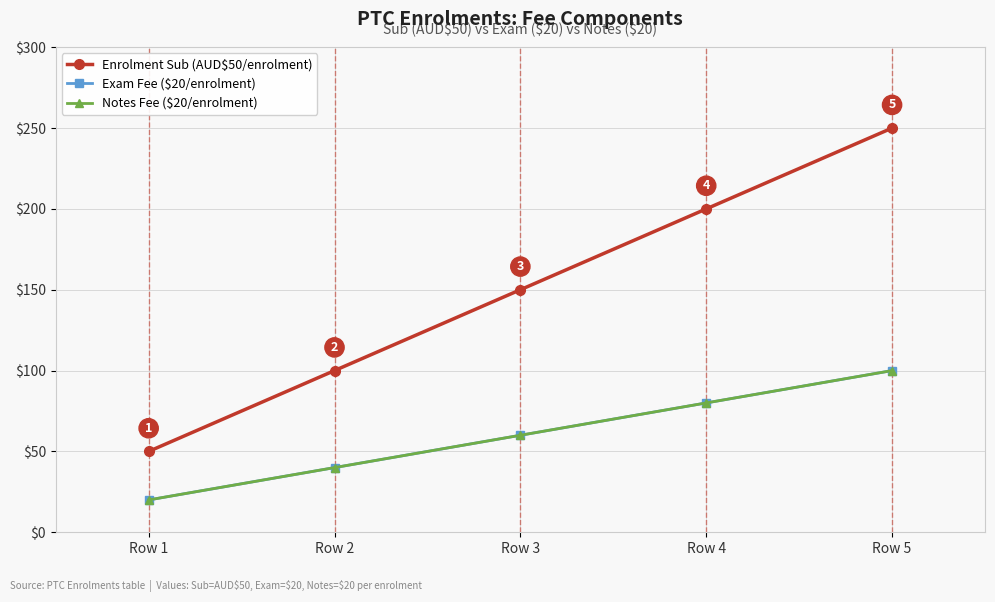

At which category is the sum across all series the highest?

Row 5